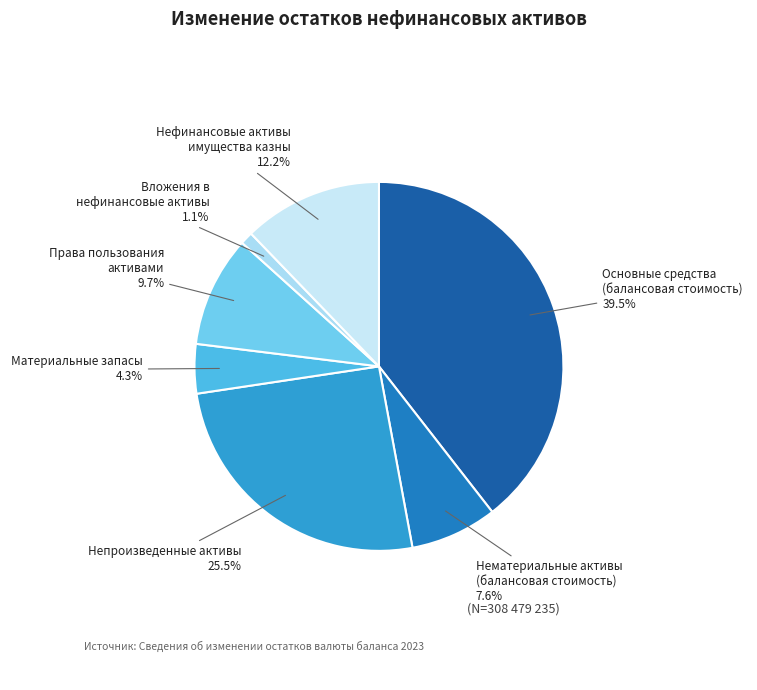

Which slice is the smallest?

Вложения в нефинансовые активы